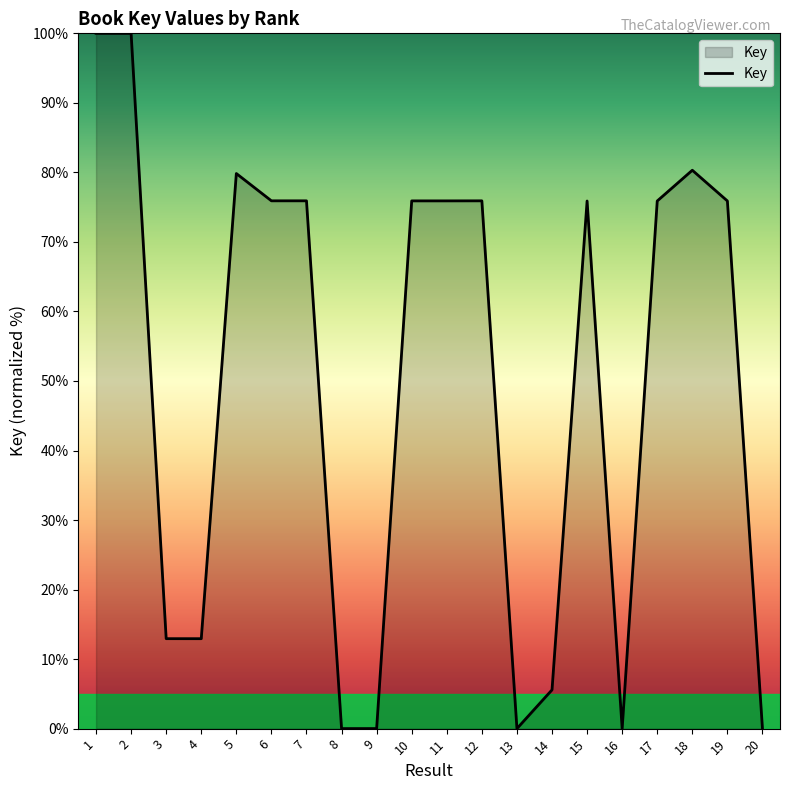

Is it true that the value at 2 is 142.8?

False